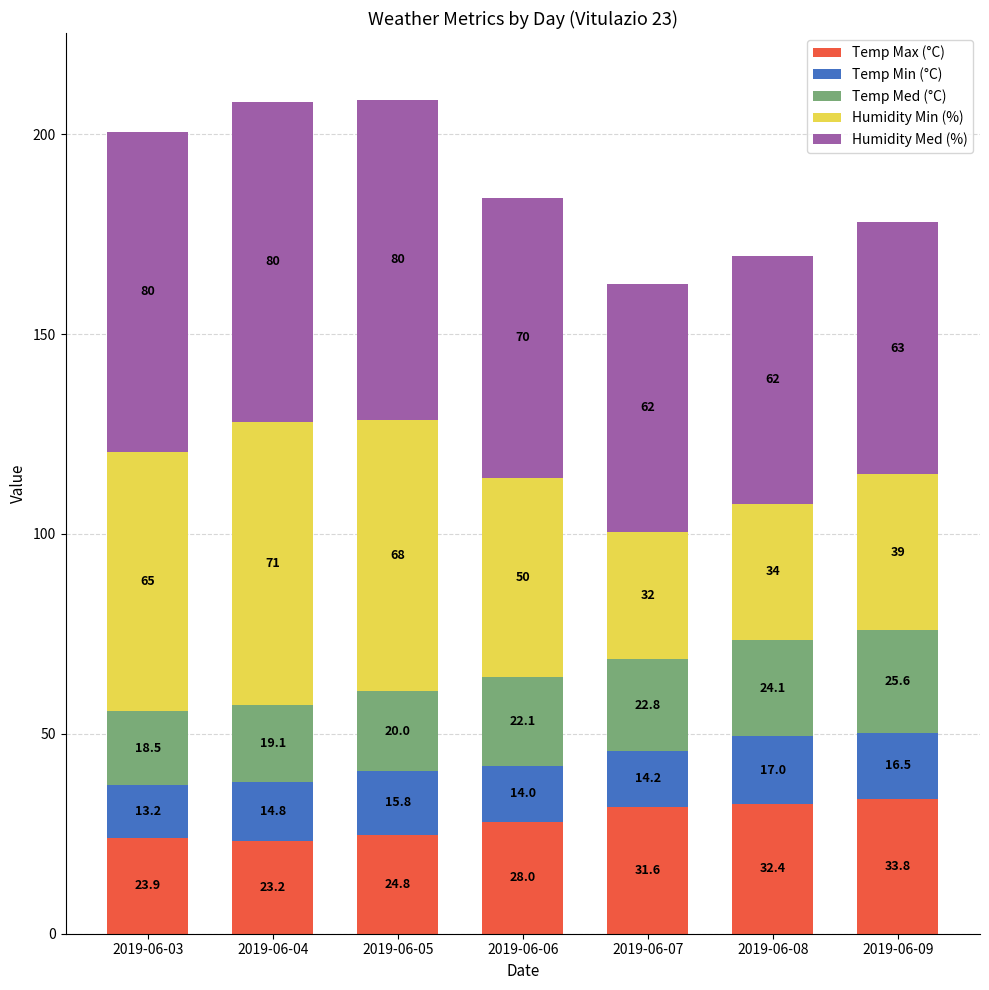

What is the minimum value for Temp Max (°C)?

23.2